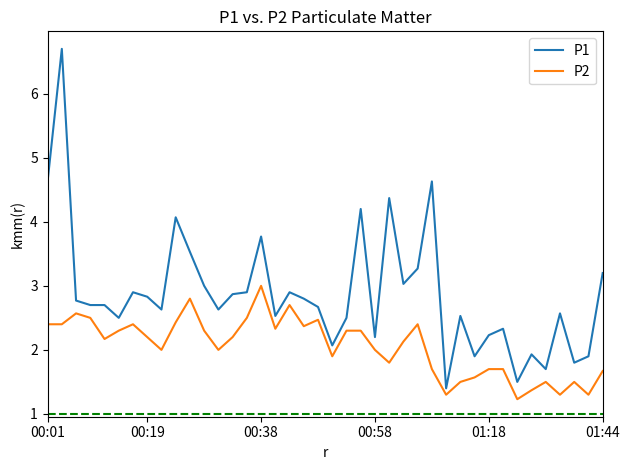

Which series has the largest total across all categories?

P1